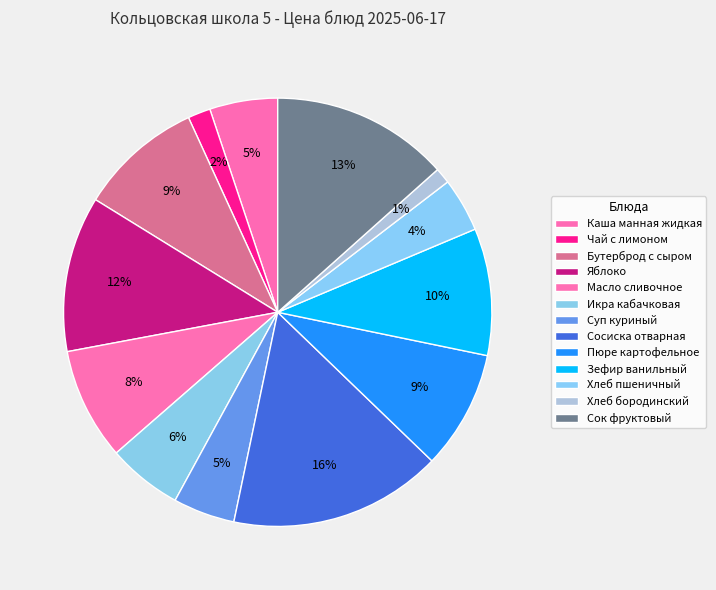

Count the number of slices in the pie.

13